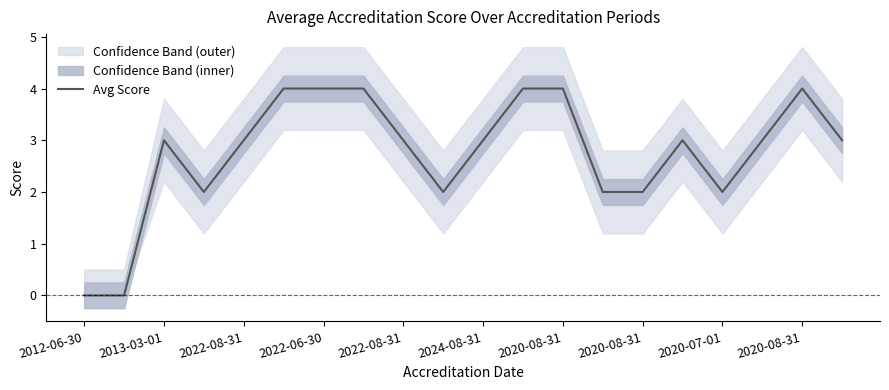

Which category has the lowest value across all series?

2012-06-30